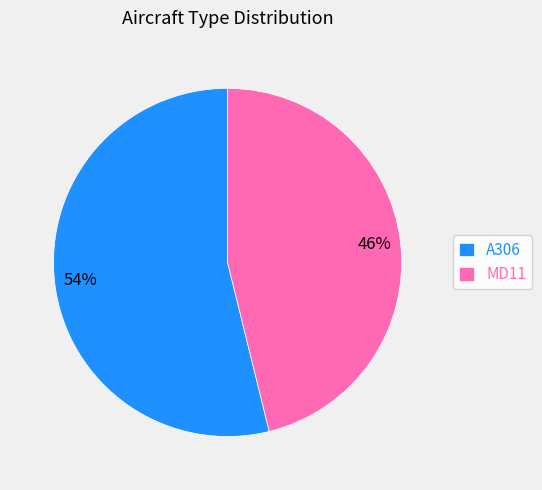

To the nearest percent, what portion does A306 represent?

54%